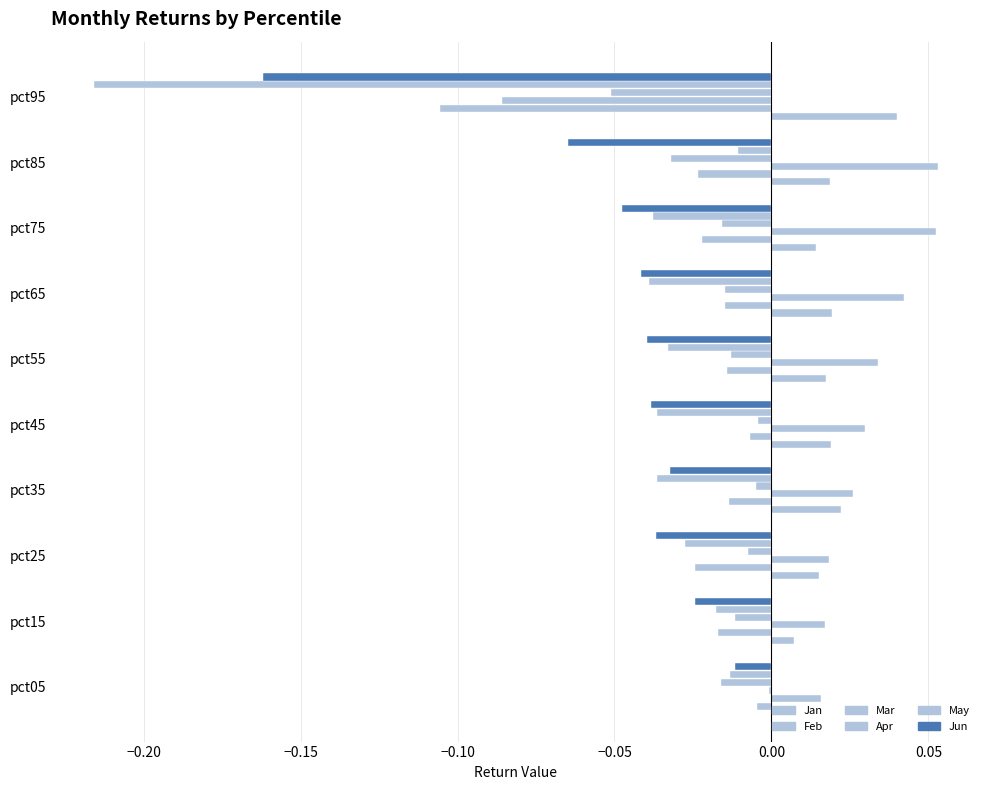

How many values in Feb are above zero?

1